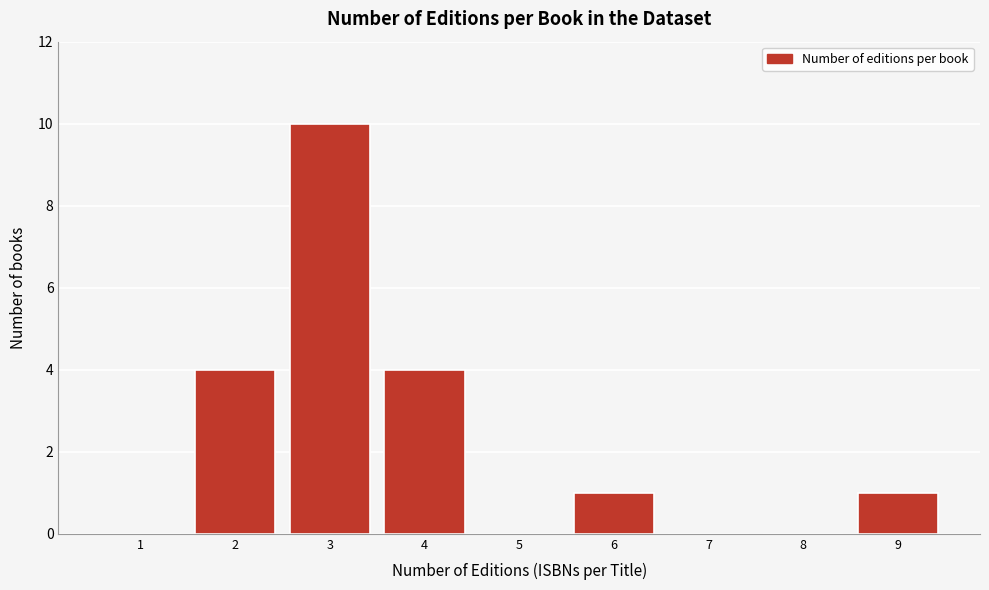

Reading left to right, what are all the values shown in this chart?

1=0	2=4	3=10	4=4	5=0	6=1	7=0	8=0	9=1